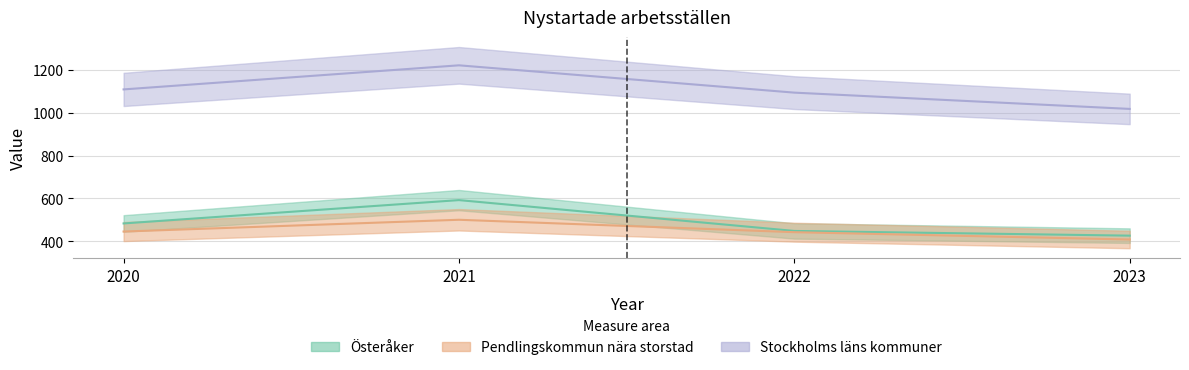

What is the lowest value of the Pendlingskommun nära storstad series?

408.0